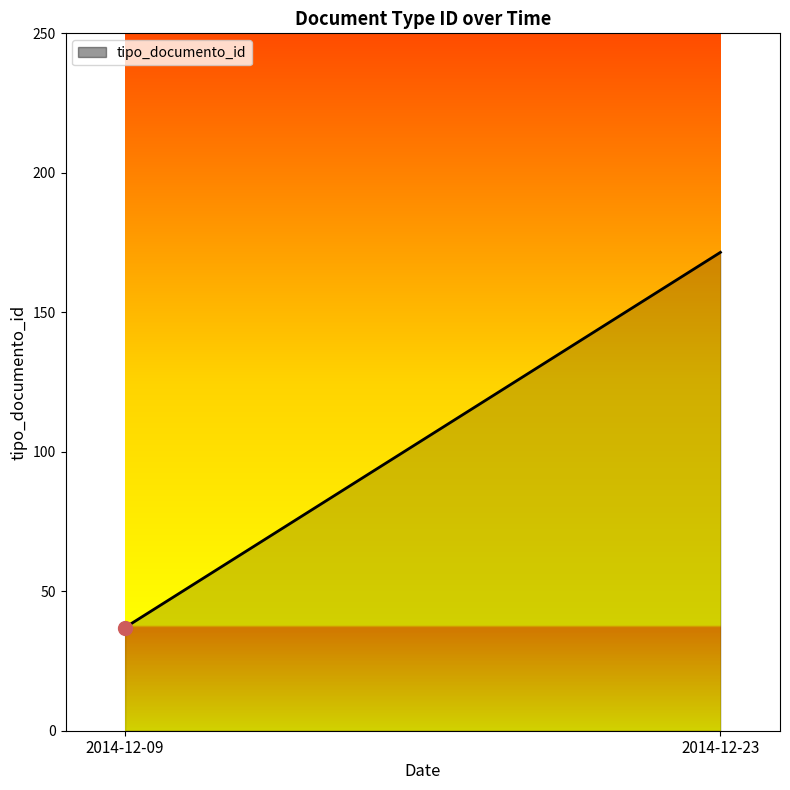

Which label corresponds to the smallest value in the chart?

2014-12-09